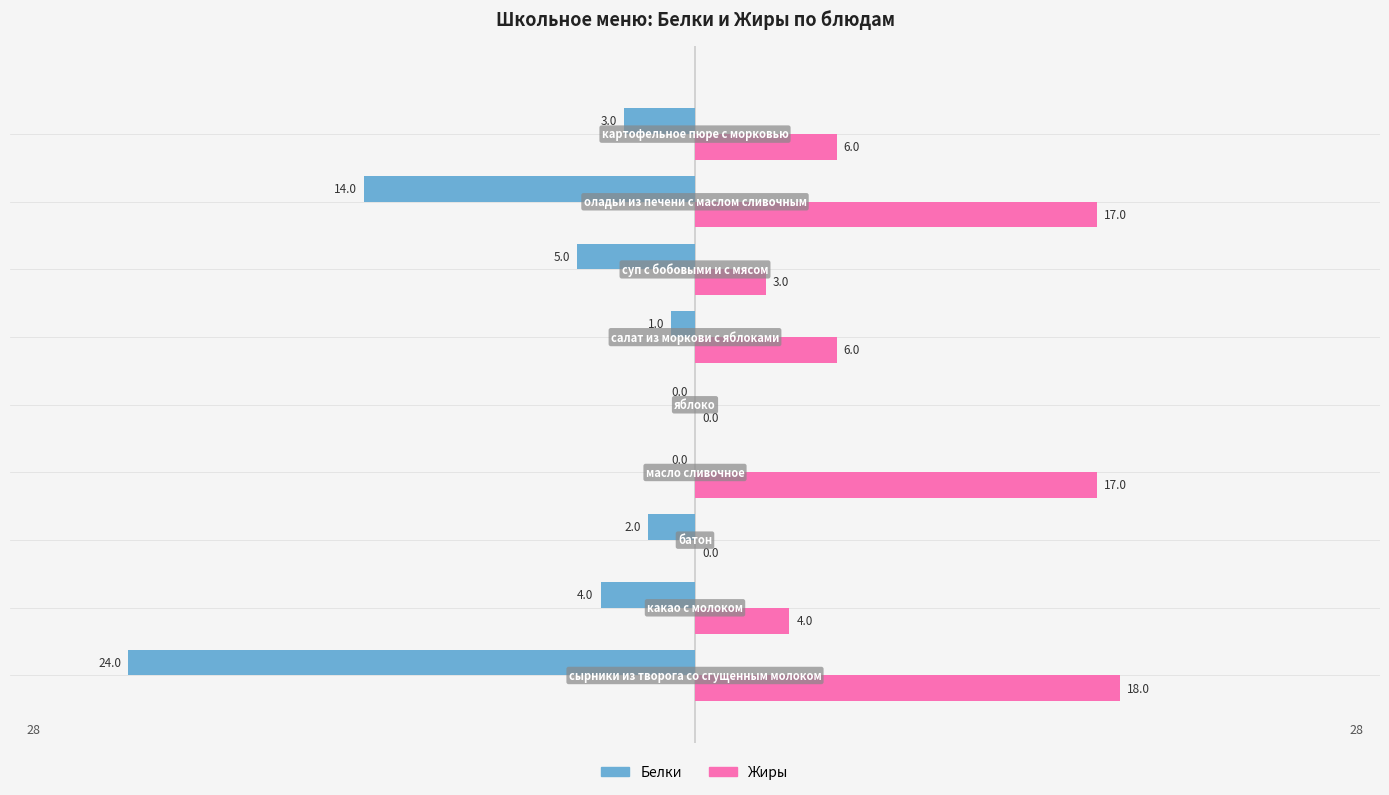

Which series has the largest total across all categories?

Жиры